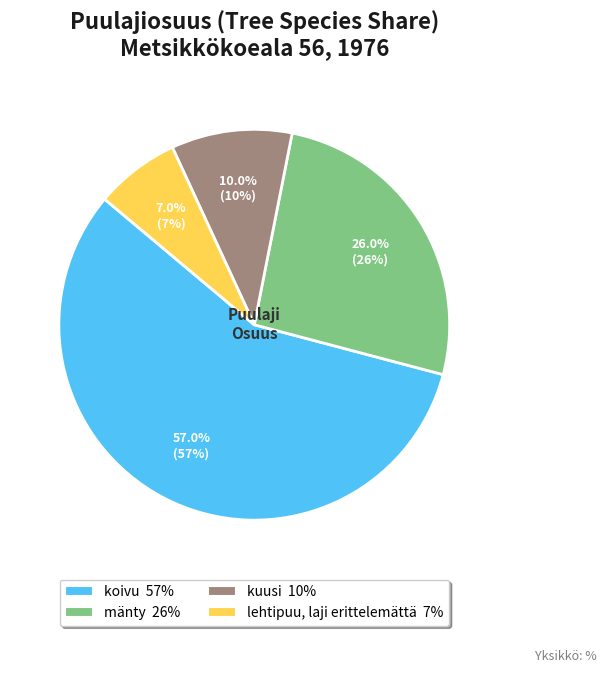

To the nearest percent, what is the combined percentage of lehtipuu, laji erittelemättä and mänty?

33%